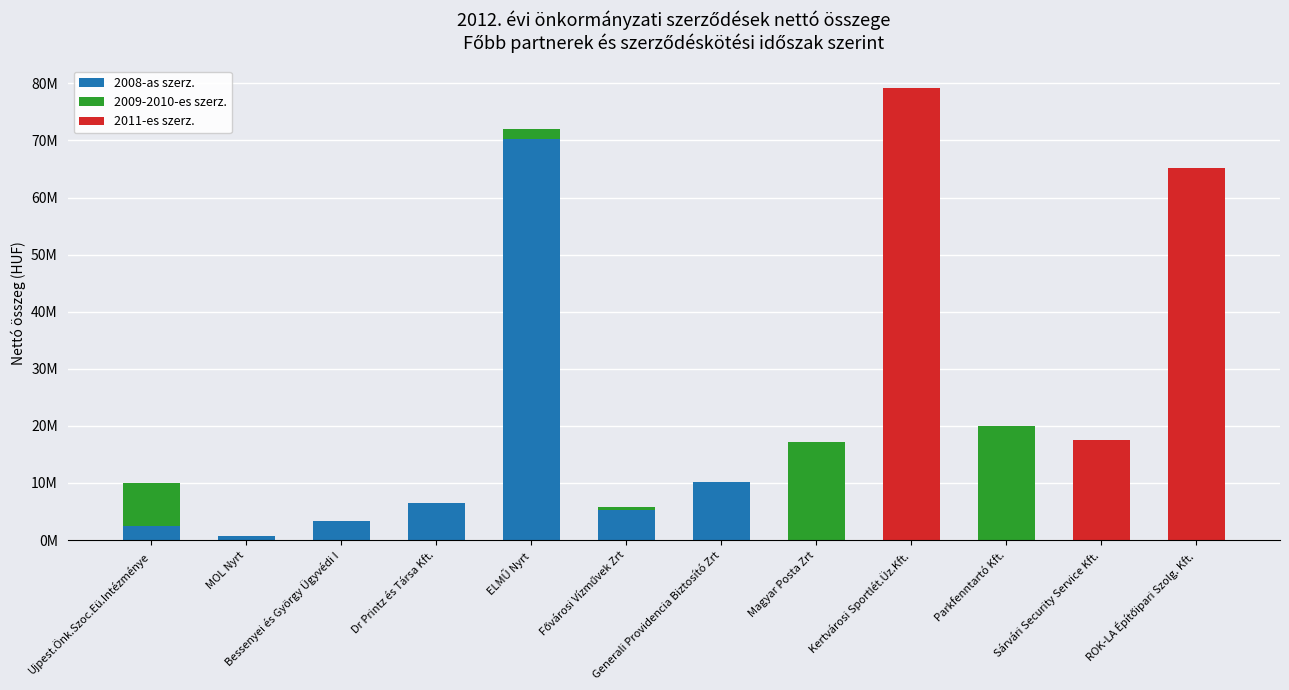

The value of 2011-es szerz. at ELMŰ Nyrt is 0. True or false?

True